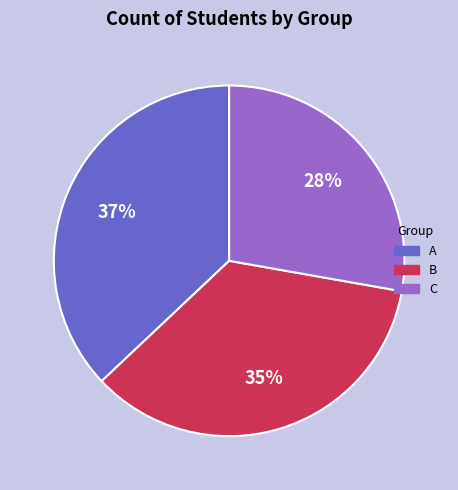

Is it true that B is 35% of the pie?

True